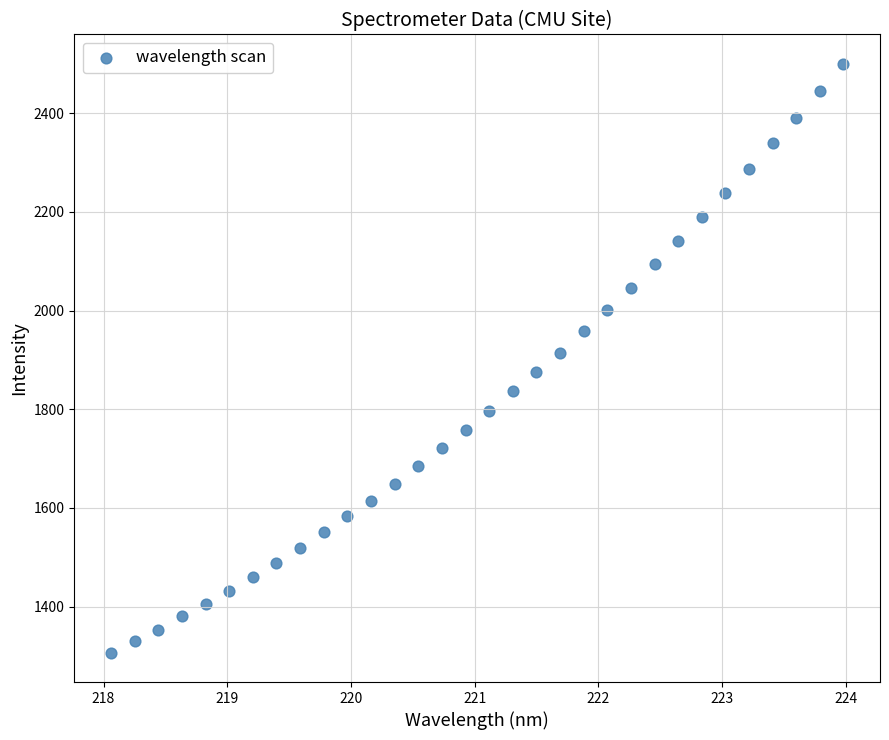

What is the range of Y values (max minus min)?

1192.8